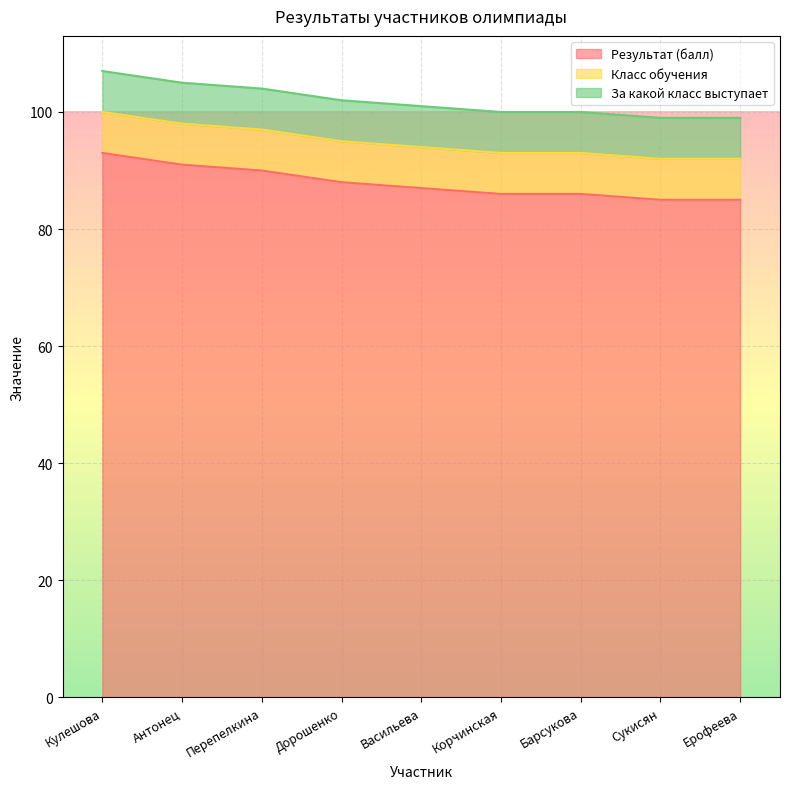

What is the total value across all series at Корчинская?

100